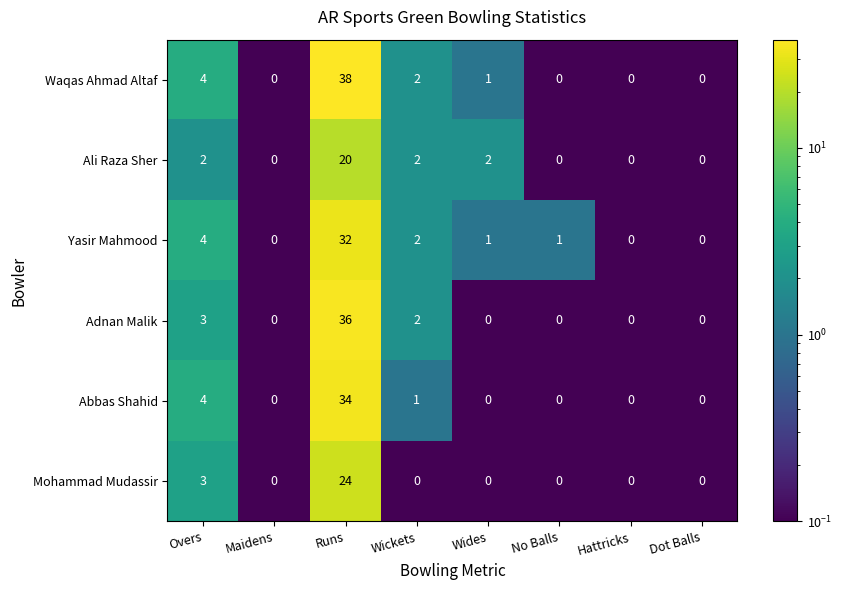

Is the value of Ali Raza Sher at Hattricks greater than the value of Abbas Shahid at Wickets?

No